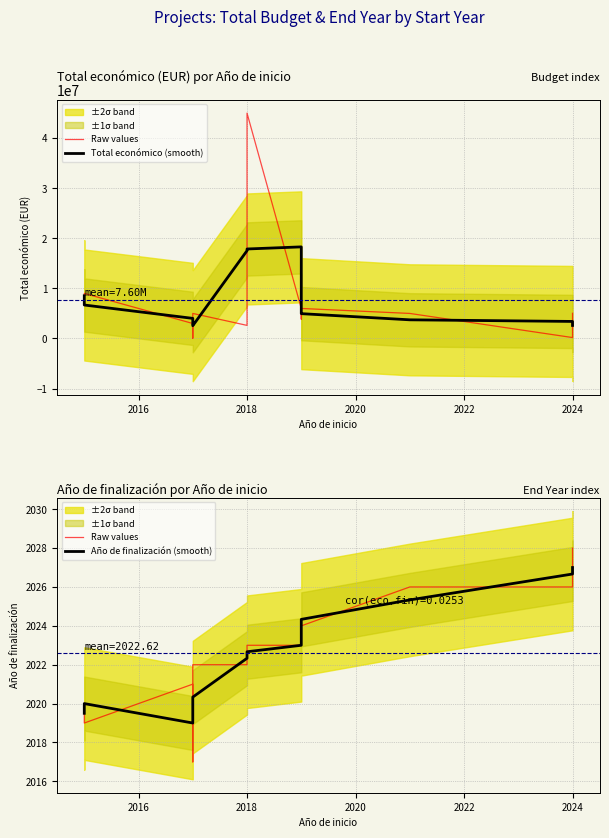

True or false: Raw values has more than 2 points higher than both neighbors.

False